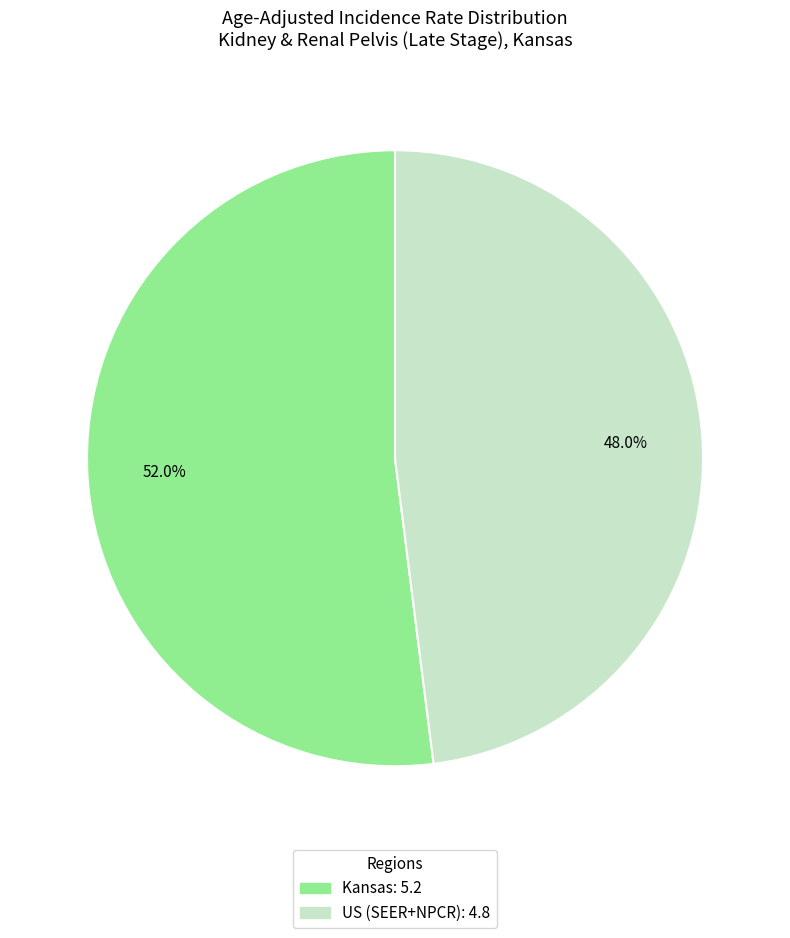

Does any single category account for the majority?

Yes